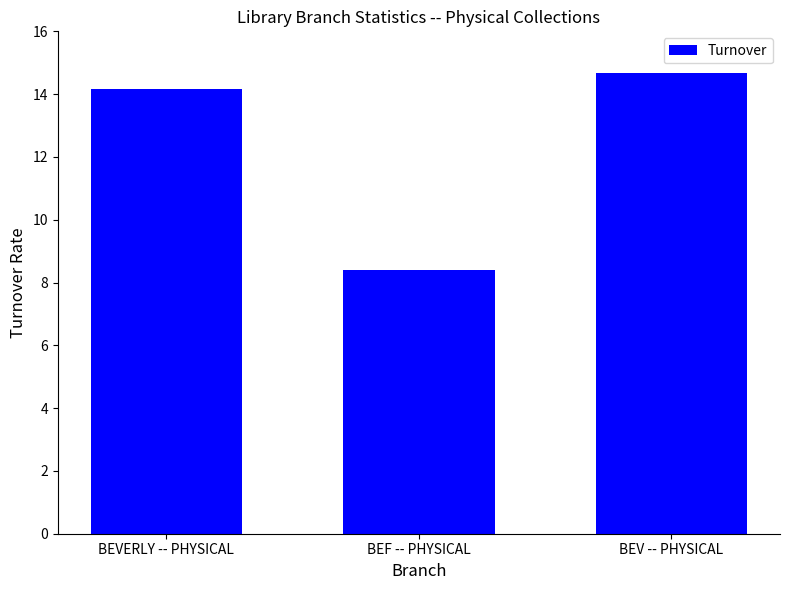

Reading right to left, transcribe all the data shown in this chart.

BEV -- PHYSICAL=14.7	BEF -- PHYSICAL=8.4	BEVERLY -- PHYSICAL=14.2